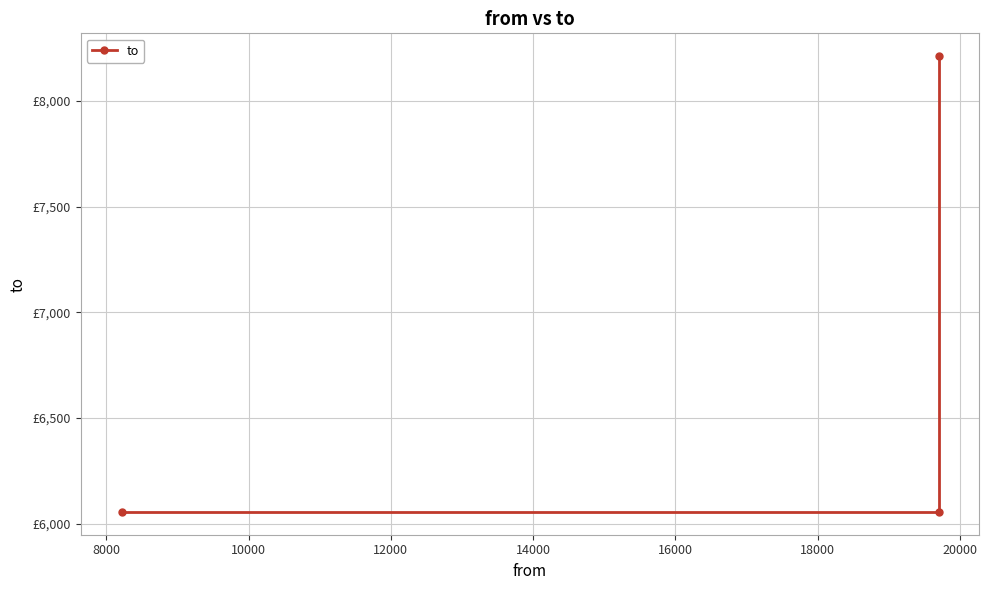

How many values are between 6056 and 8213?

3